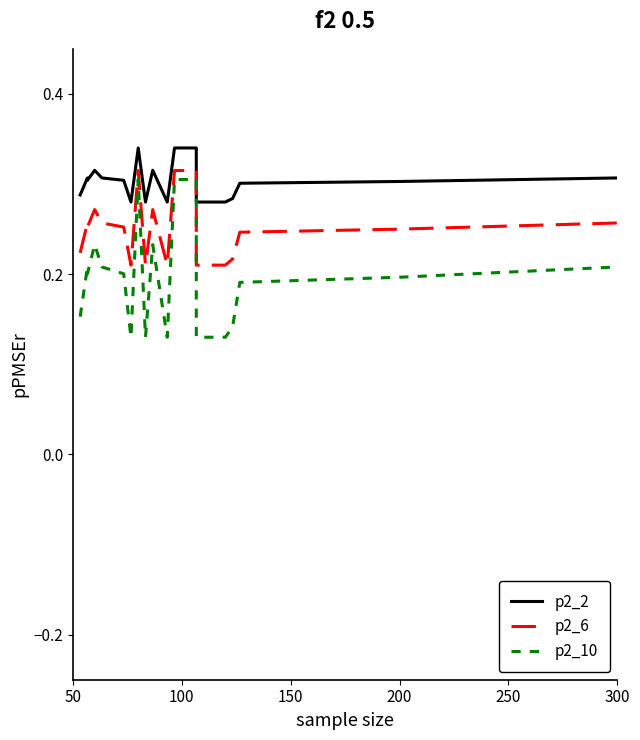

Is it true that p2_6 equals 0.0 at 6?

False